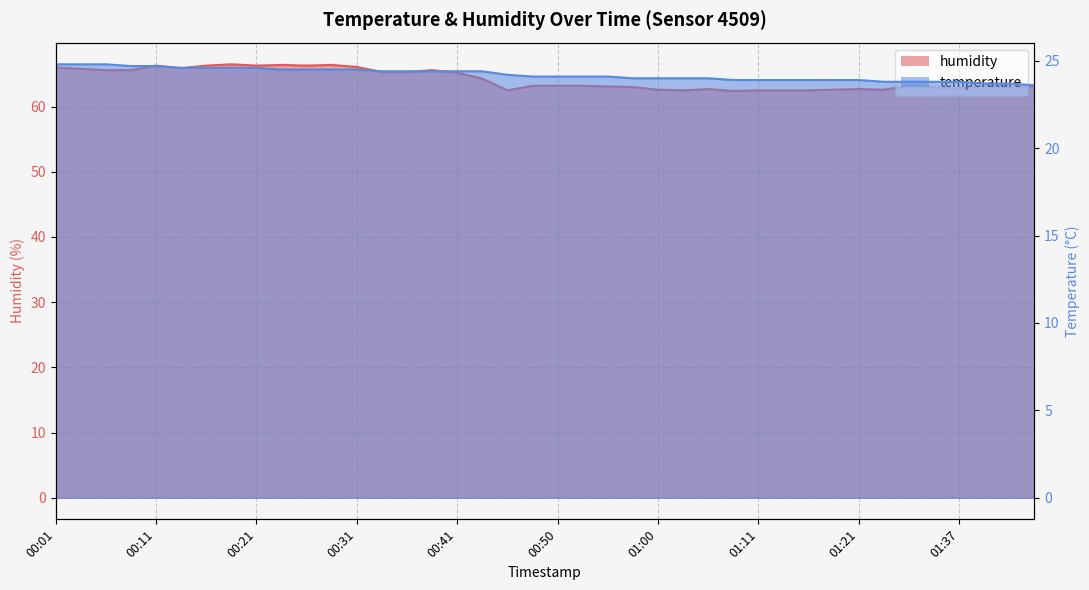

How many values in the humidity series are below 63?

12